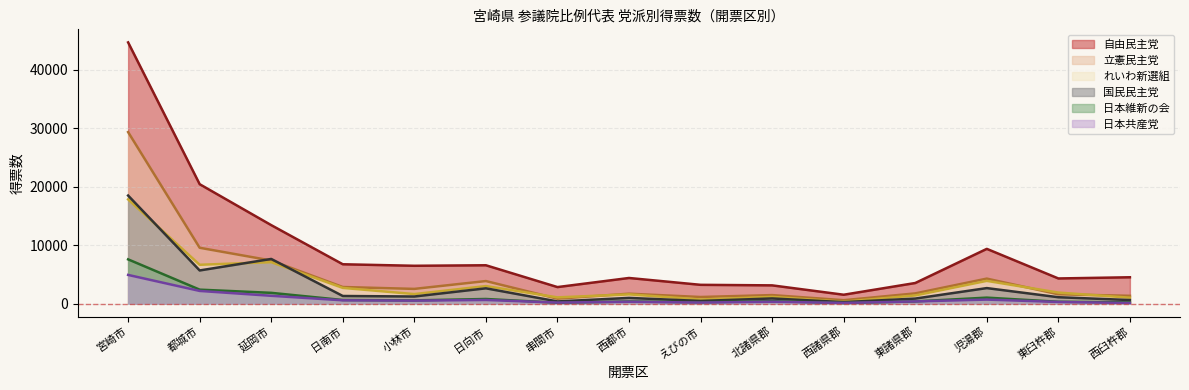

What is the maximum value shown in the chart?

44654.7